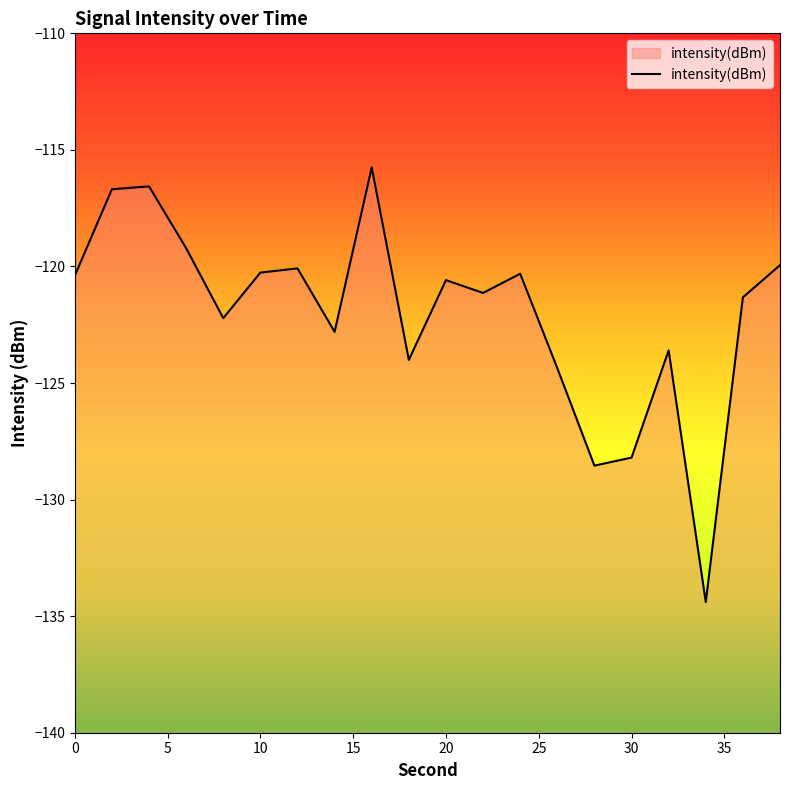

The chart shows a value of -222.2 at 30. True or false?

False